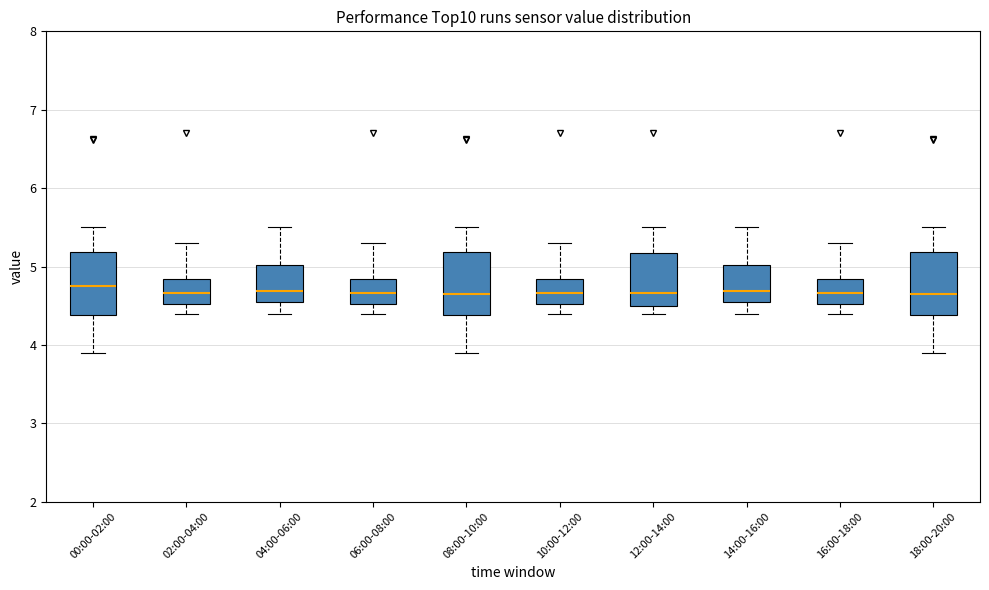

Reading left to right, read every box against the y-axis: the position of its median line, the range the box covers, and the ends of its whiskers. The values are not printed on the chart, so give them approximately, as read against the axis.

00:00-02:00: median 4.8, box 4.4 to 5.2, whiskers 3.9 to 5.5
02:00-04:00: median 4.7, box 4.5 to 4.8, whiskers 4.4 to 5.3
04:00-06:00: median 4.7, box 4.6 to 5.0, whiskers 4.4 to 5.5
06:00-08:00: median 4.7, box 4.5 to 4.8, whiskers 4.4 to 5.3
08:00-10:00: median 4.7, box 4.4 to 5.2, whiskers 3.9 to 5.5
10:00-12:00: median 4.7, box 4.5 to 4.8, whiskers 4.4 to 5.3
12:00-14:00: median 4.7, box 4.5 to 5.2, whiskers 4.4 to 5.5
14:00-16:00: median 4.7, box 4.6 to 5.0, whiskers 4.4 to 5.5
16:00-18:00: median 4.7, box 4.5 to 4.8, whiskers 4.4 to 5.3
18:00-20:00: median 4.7, box 4.4 to 5.2, whiskers 3.9 to 5.5